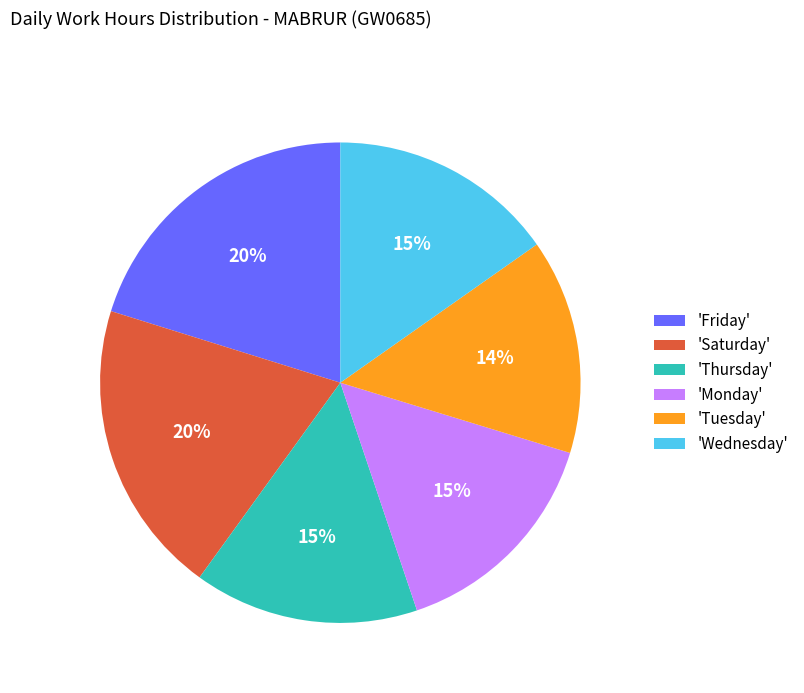

To the nearest percent, what percentage of the pie is 'Friday'?

20%